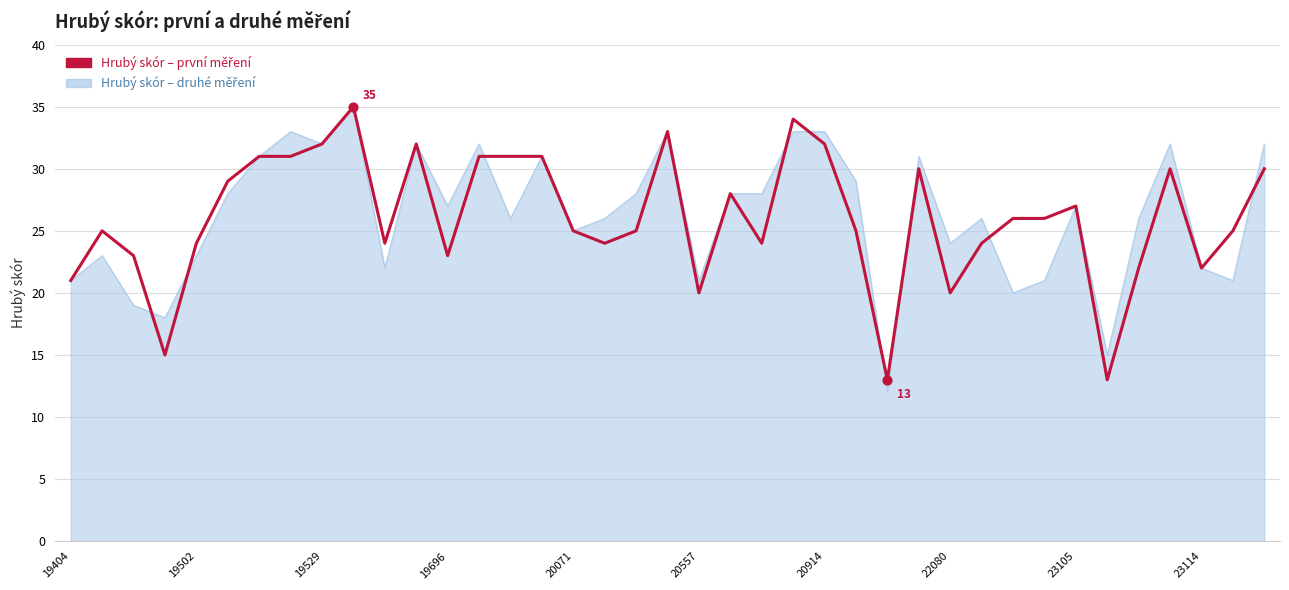

What is the smallest value displayed?

12